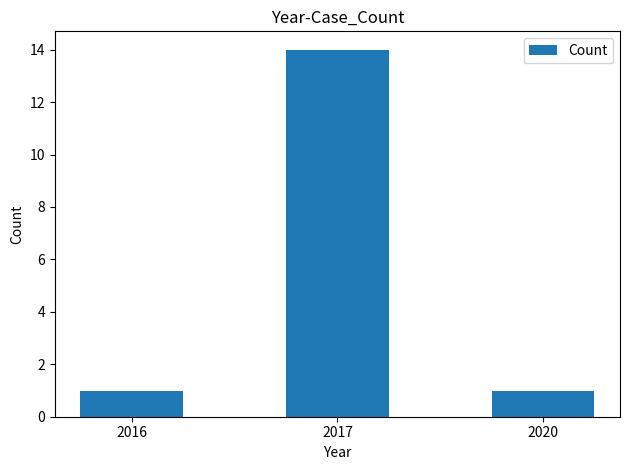

What is the change in value from 2016 to 2017?

+13